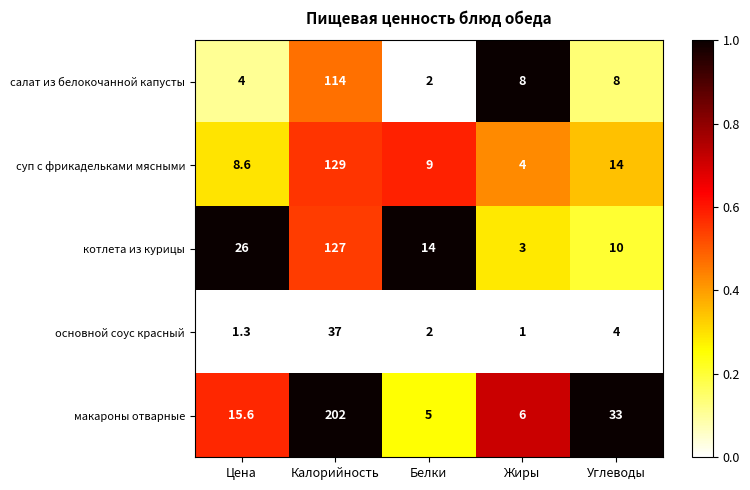

What is the highest value of the салат из белокочанной капусты series?

114.0